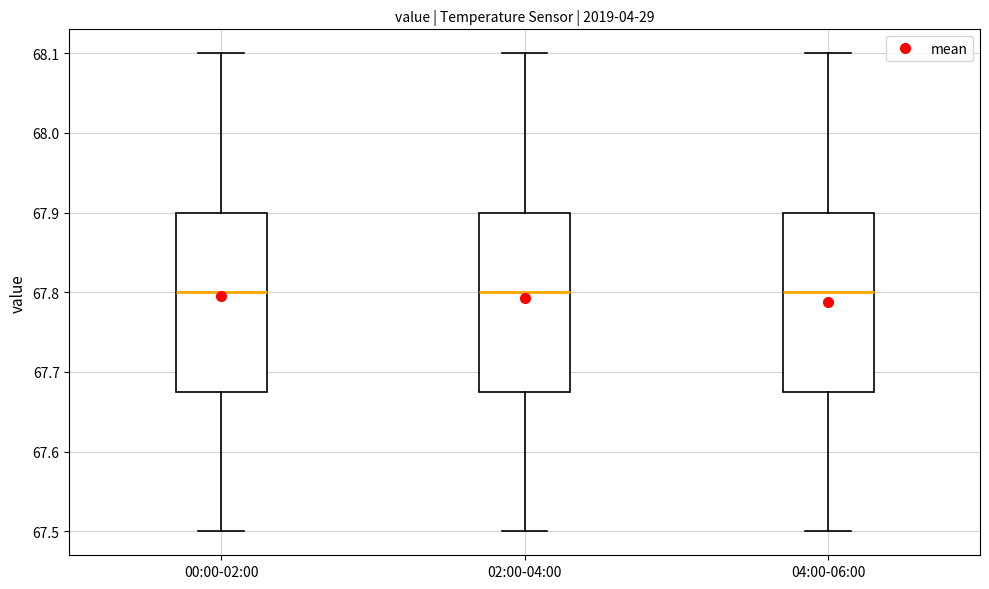

Reading left to right, read every box against the y-axis: the position of its median line, the range the box covers, and the ends of its whiskers. The values are not printed on the chart, so give them approximately, as read against the axis.

00:00-02:00: median 67.80, box 67.68 to 67.90, whiskers 67.50 to 68.10
02:00-04:00: median 67.80, box 67.68 to 67.90, whiskers 67.50 to 68.10
04:00-06:00: median 67.80, box 67.68 to 67.90, whiskers 67.50 to 68.10